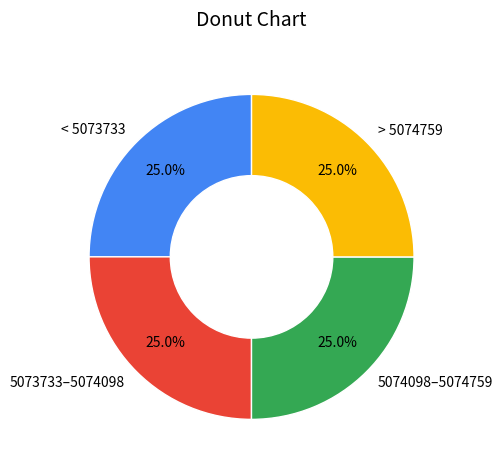

Is 5074098–5074759 the majority of the pie?

No